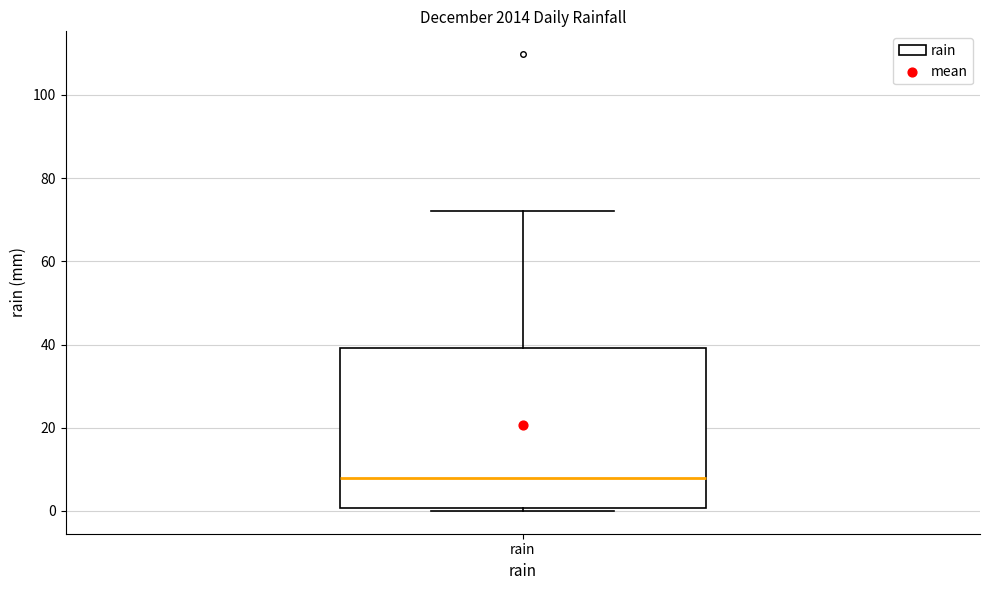

Read this box plot against the y-axis: the position of the median line, the range covered by the box, and the ends of both whiskers. The values are not printed on the chart, so give them approximately, as read against the axis.

median 8, box 0 to 40, whiskers 0 (just below the box's lower edge) to 72